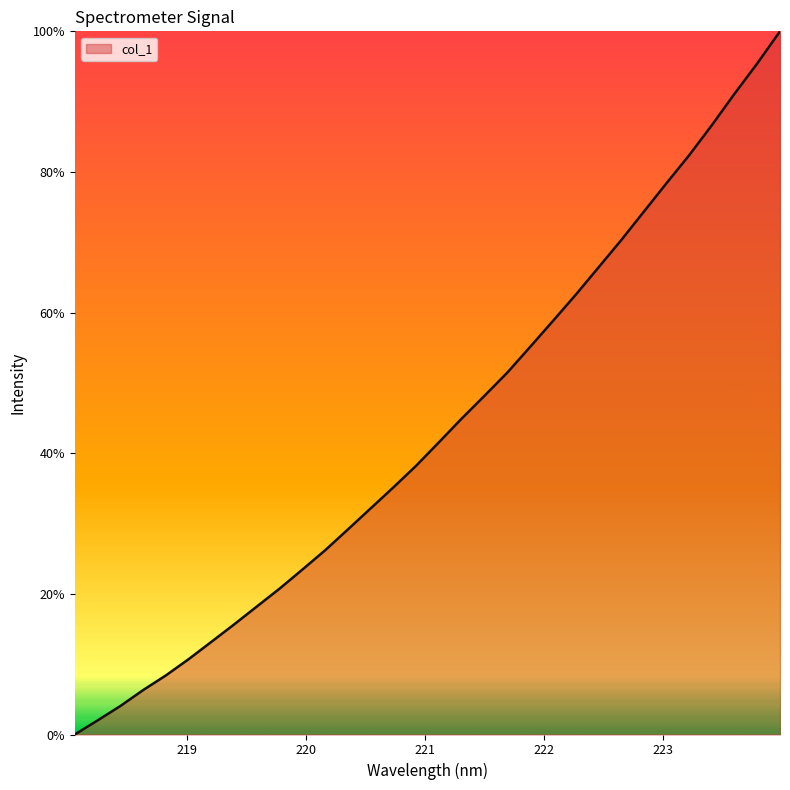

At which category does the chart reach its minimum across all series?

218.0596